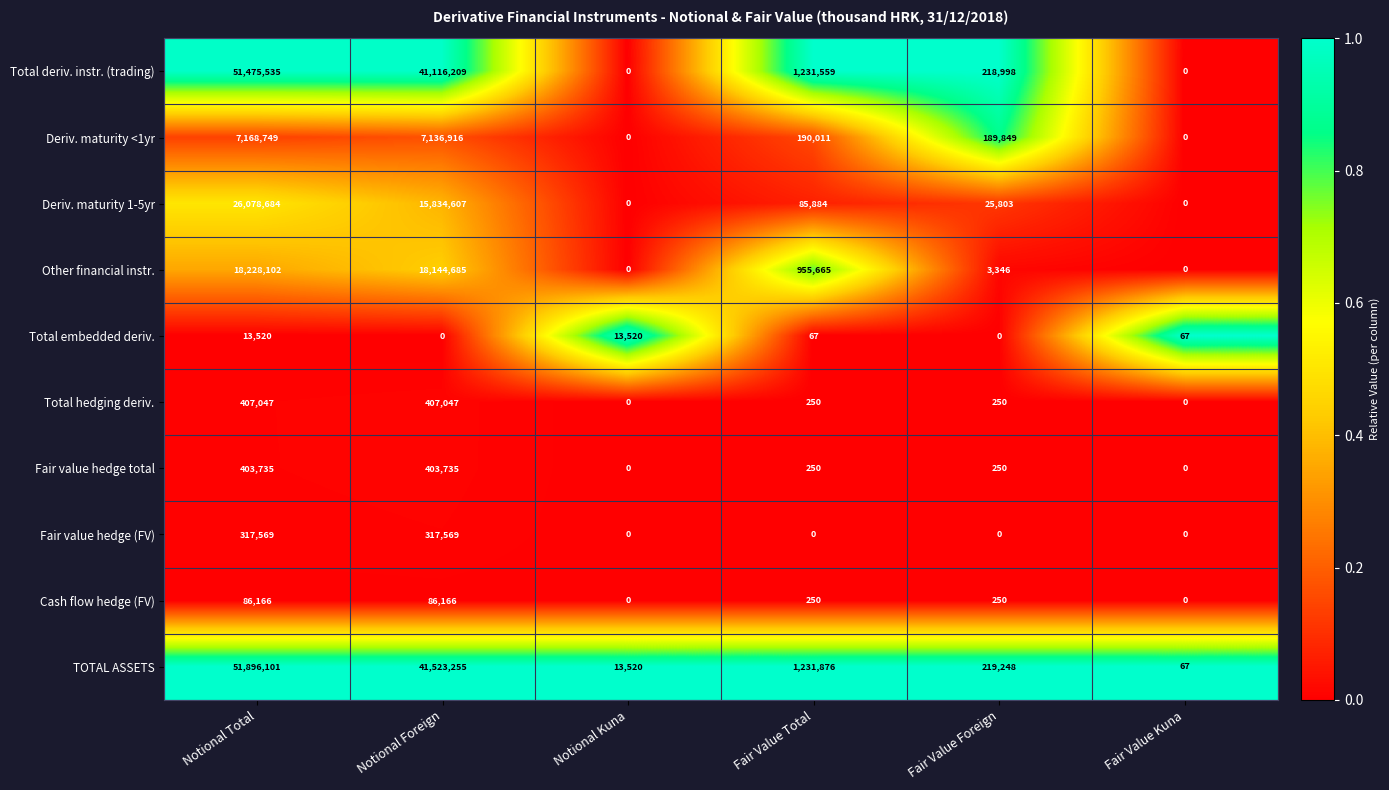

Which series has the largest range (max minus min)?

TOTAL ASSETS